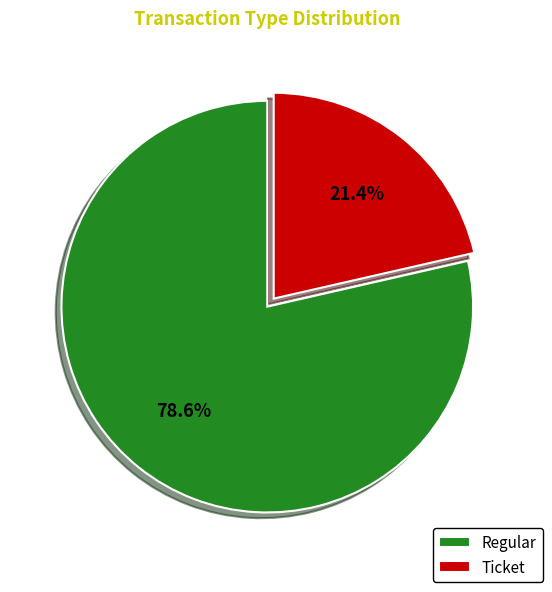

Rank the categories by value from highest to lowest.

Regular, Ticket